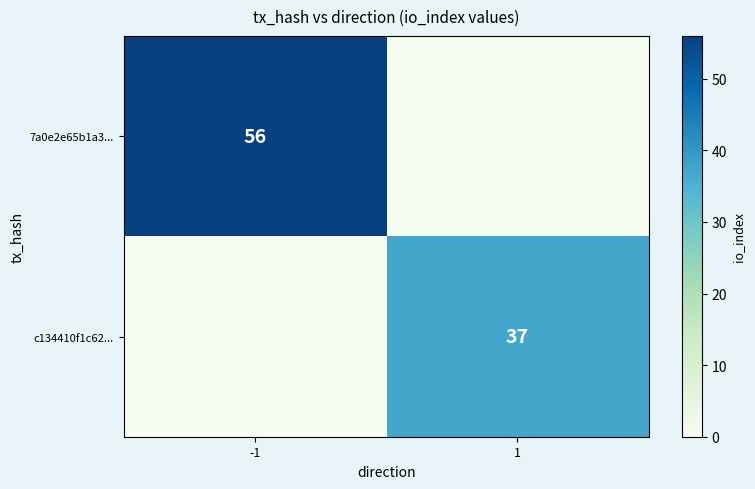

The c134410f1c62... series shows 19 at 1. True or false?

False